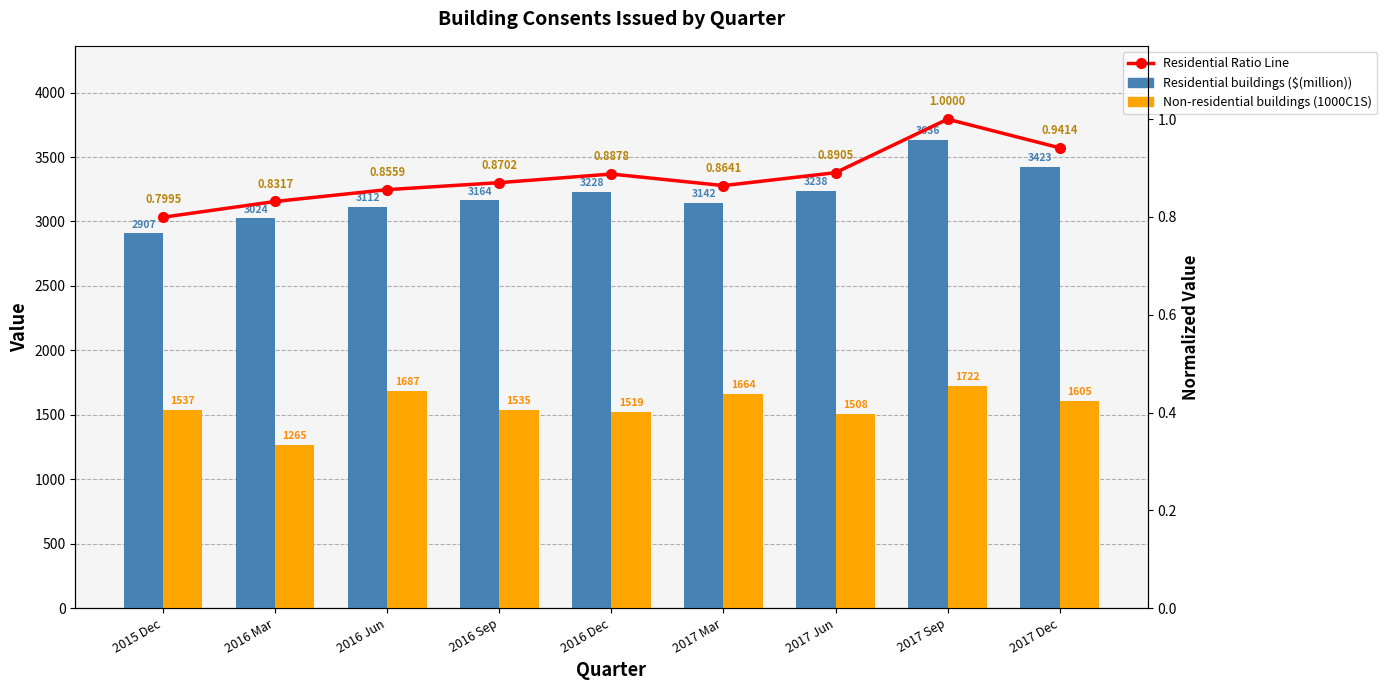

What is the minimum value shown in the chart?

0.8